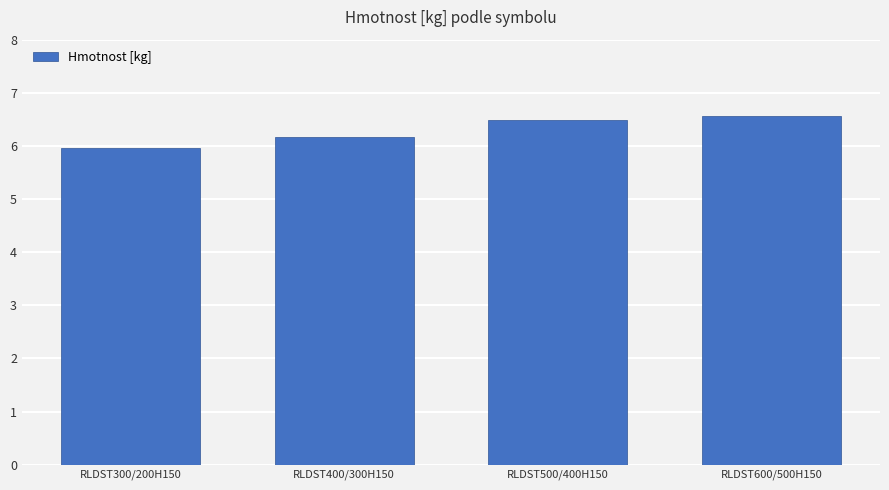

The chart shows a value of 8.3 at RLDST400/300H150. True or false?

False